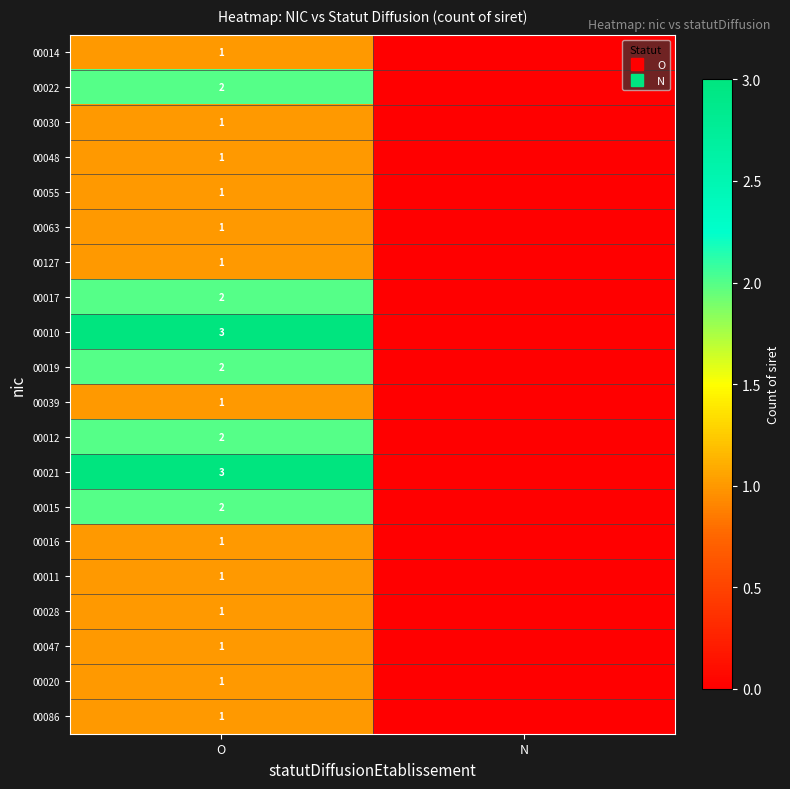

What is the maximum value shown in the chart?

3